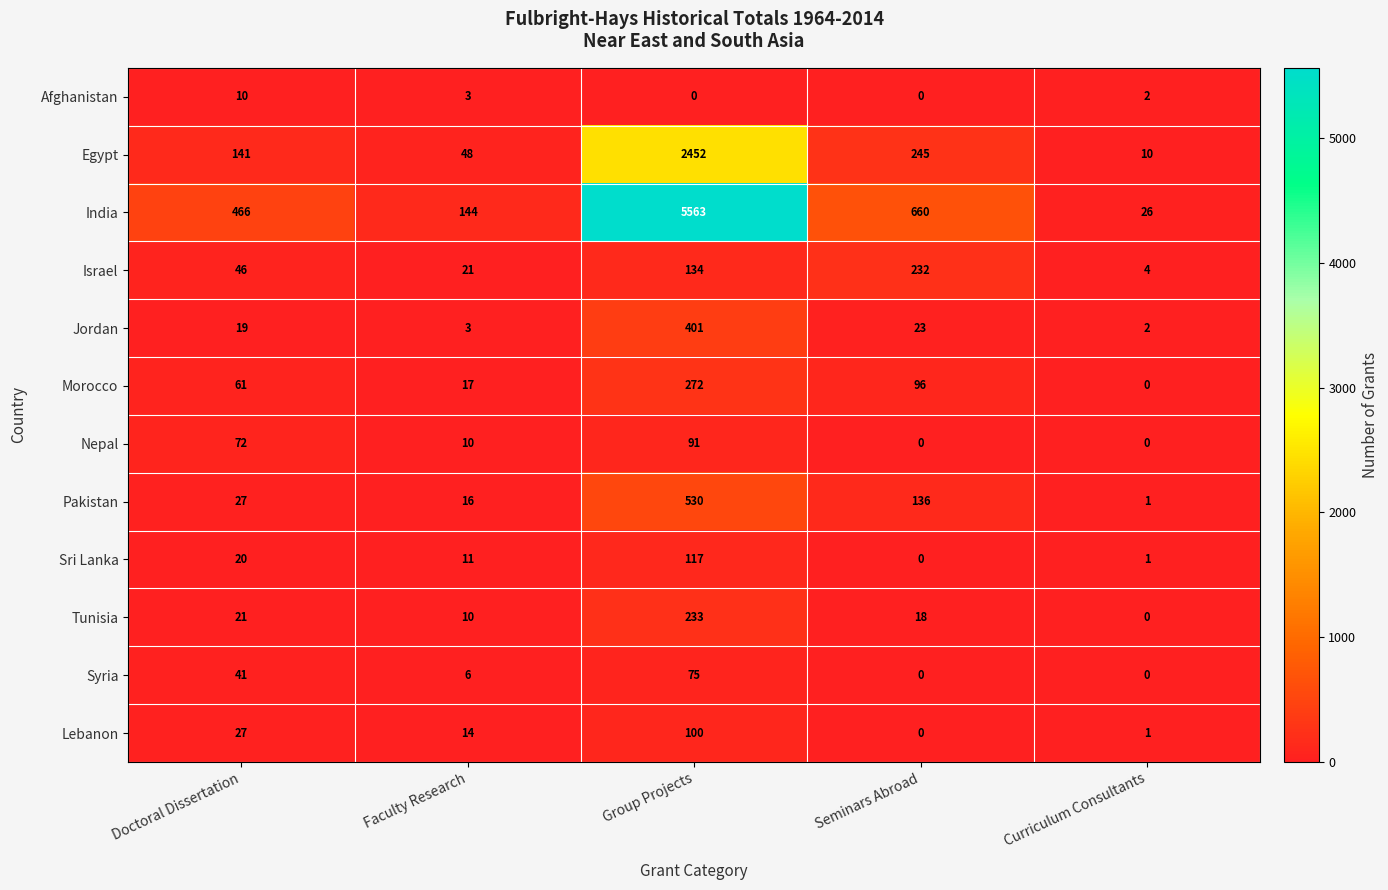

At which label is Morocco closest to 136?

Seminars Abroad